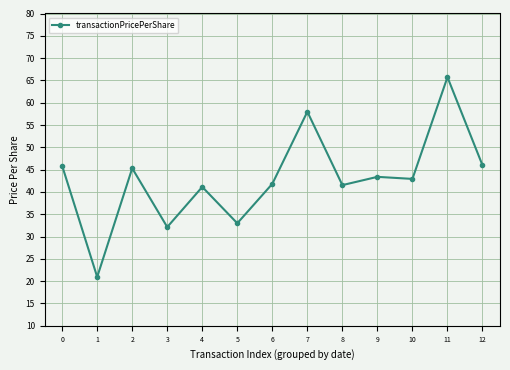

What is the difference between the maximum and minimum values?

44.8